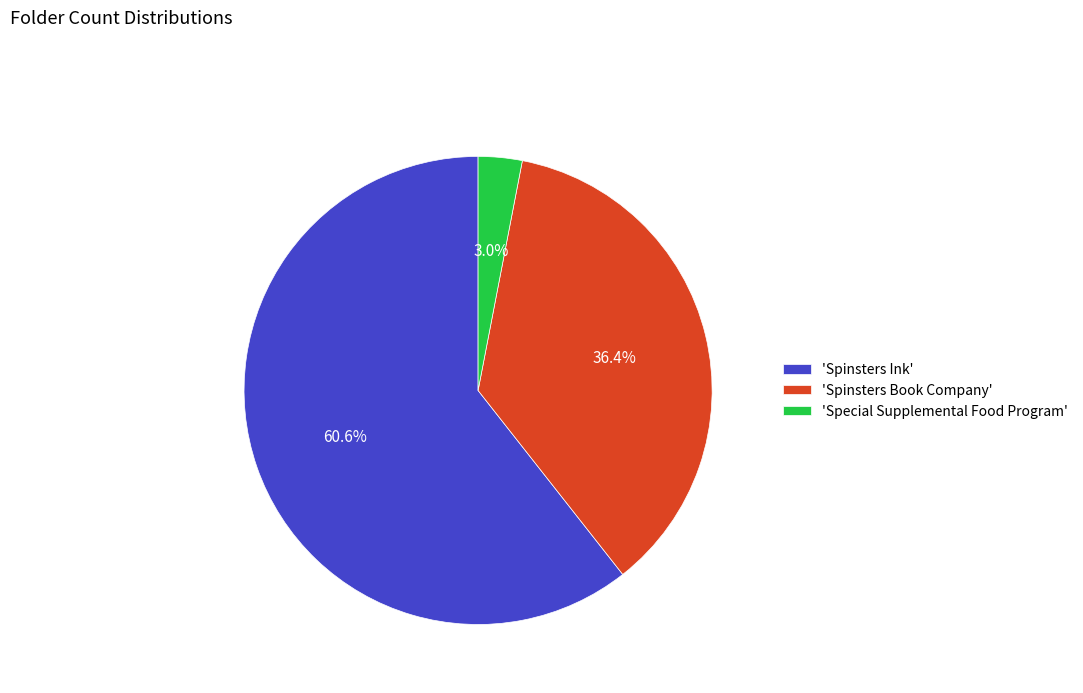

Which category has the biggest portion of the pie?

'Spinsters Ink'